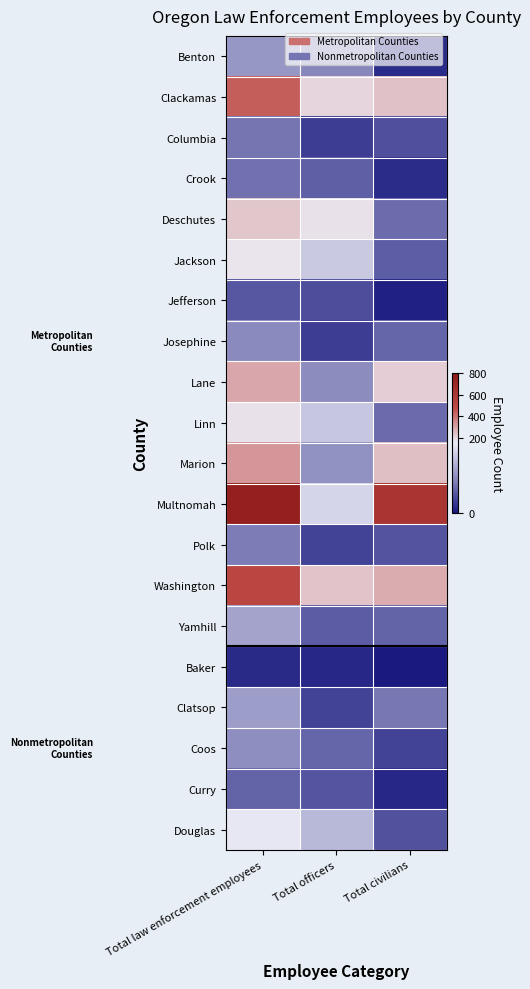

Reading right to left, transcribe all the data shown in this chart.

Benton: Total civilians=12	Total officers=72	Total law enforcement employees=84
Clackamas: Total civilians=241	Total officers=198	Total law enforcement employees=439
Columbia: Total civilians=36	Total officers=24	Total law enforcement employees=60
Crook: Total civilians=12	Total officers=46	Total law enforcement employees=58
Deschutes: Total civilians=55	Total officers=175	Total law enforcement employees=230
Jackson: Total civilians=45	Total officers=122	Total law enforcement employees=167
Jefferson: Total civilians=5	Total officers=35	Total law enforcement employees=40
Josephine: Total civilians=50	Total officers=24	Total law enforcement employees=74
Lane: Total civilians=215	Total officers=76	Total law enforcement employees=291
Linn: Total civilians=53	Total officers=120	Total law enforcement employees=173
Marion: Total civilians=244	Total officers=79	Total law enforcement employees=323
Multnomah: Total civilians=620	Total officers=132	Total law enforcement employees=752
Polk: Total civilians=38	Total officers=27	Total law enforcement employees=65
Washington: Total civilians=282	Total officers=233	Total law enforcement employees=515
Yamhill: Total civilians=49	Total officers=44	Total law enforcement employees=93
Baker: Total civilians=1	Total officers=10	Total law enforcement employees=11
Clatsop: Total civilians=61	Total officers=27	Total law enforcement employees=88
Coos: Total civilians=27	Total officers=50	Total law enforcement employees=77
Curry: Total civilians=10	Total officers=39	Total law enforcement employees=49
Douglas: Total civilians=37	Total officers=109	Total law enforcement employees=146